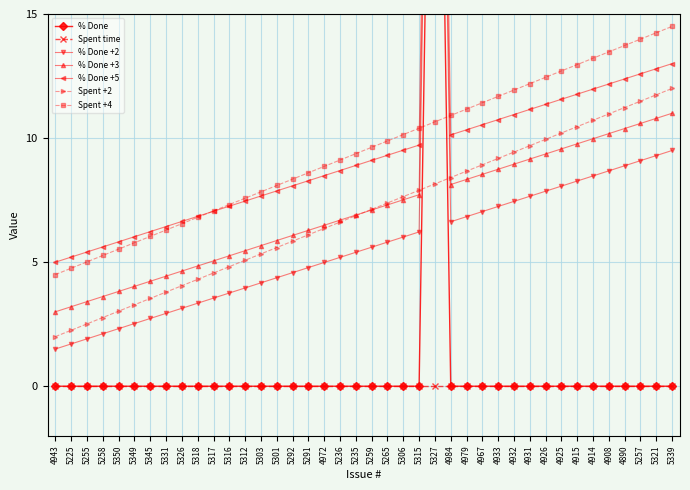

The value at 5312 is 0. True or false?

True